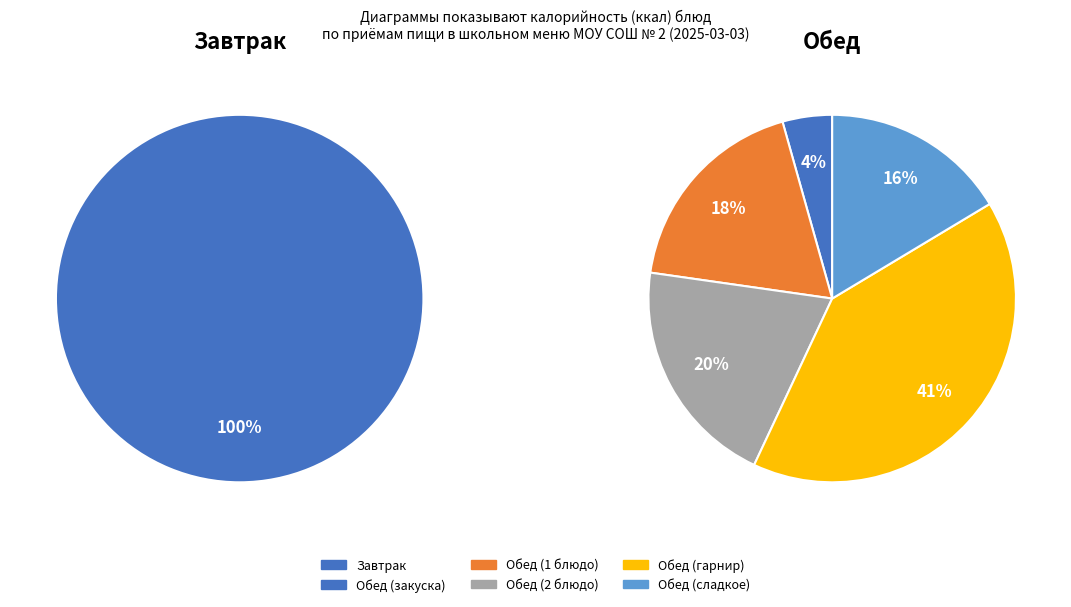

How many slices are in this pie chart?

6